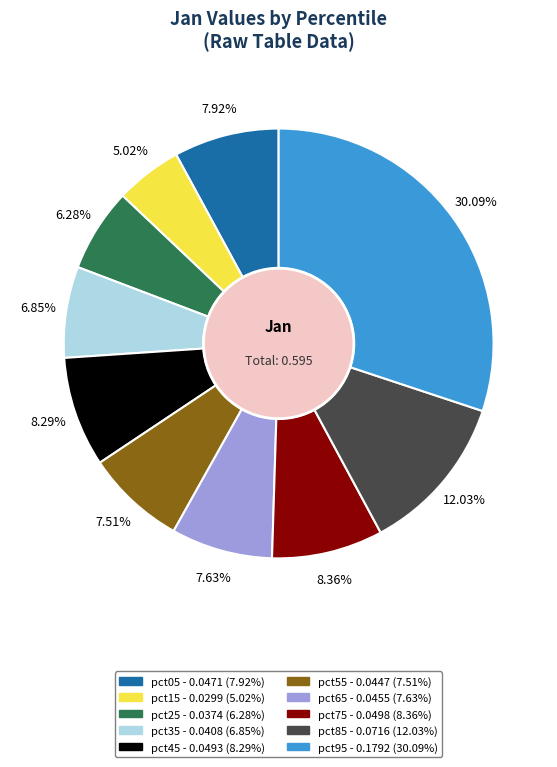

Which category has the biggest portion of the pie?

pct95